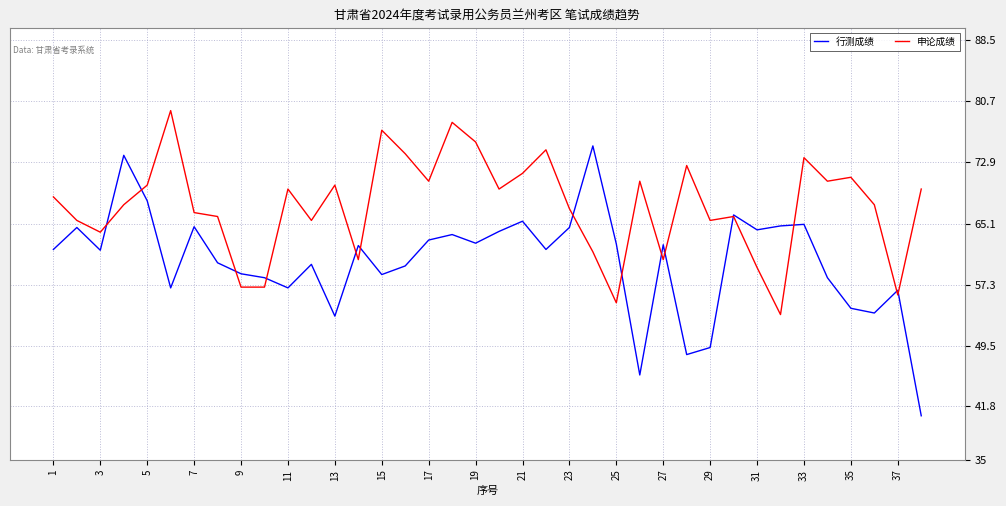

Which series has the widest spread of values?

行测成绩